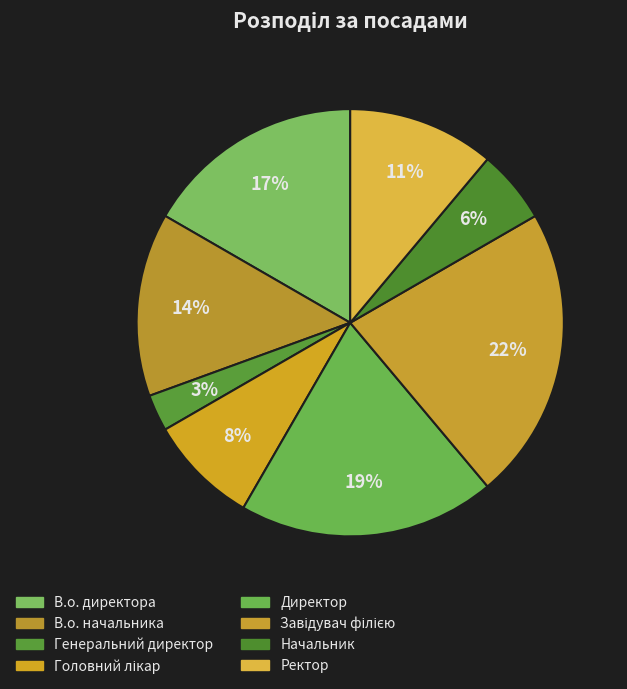

The В.о. начальника slice represents 14% of the pie. True or false?

True